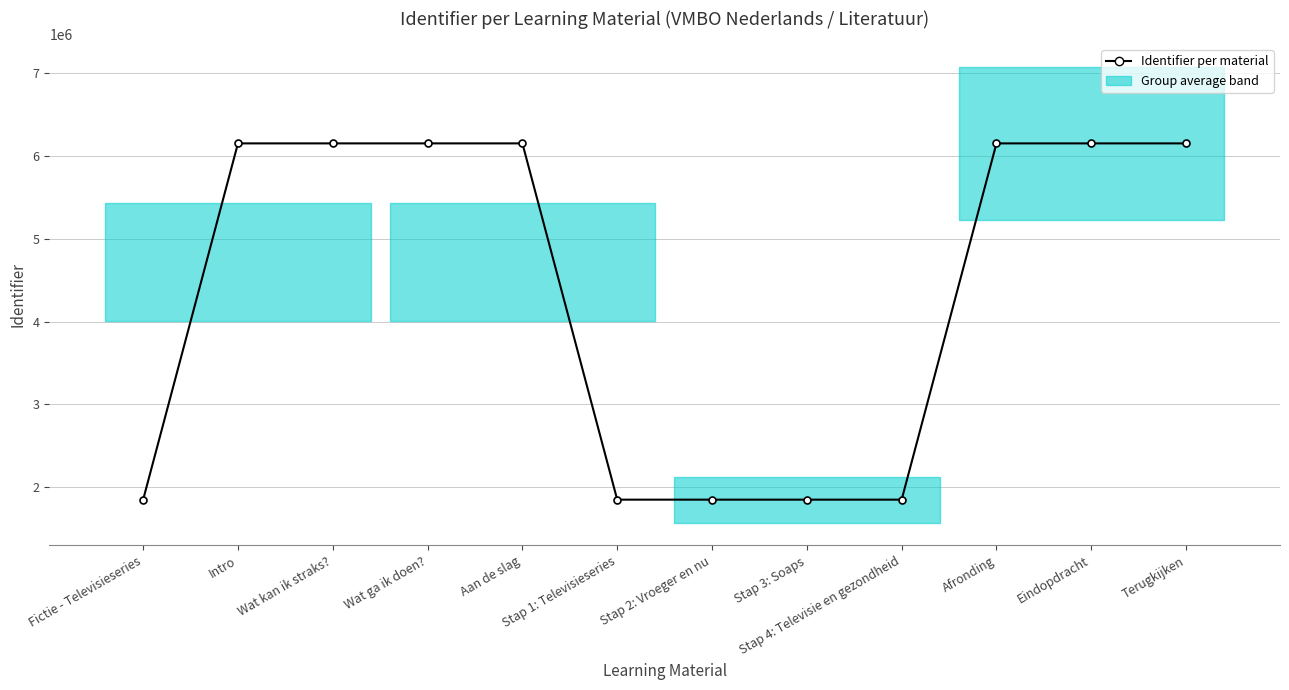

How many categories are shown in the chart?

12